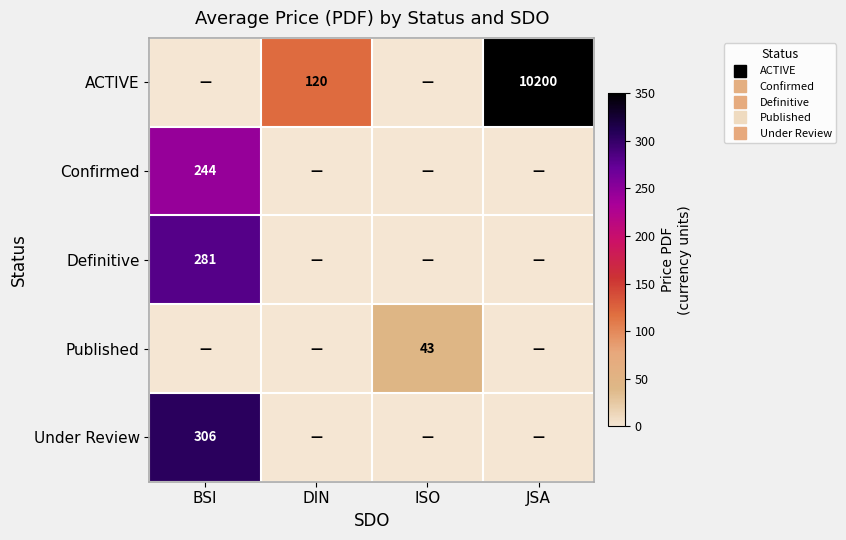

What is the difference between the maximum and minimum values in the Published series?

43.0